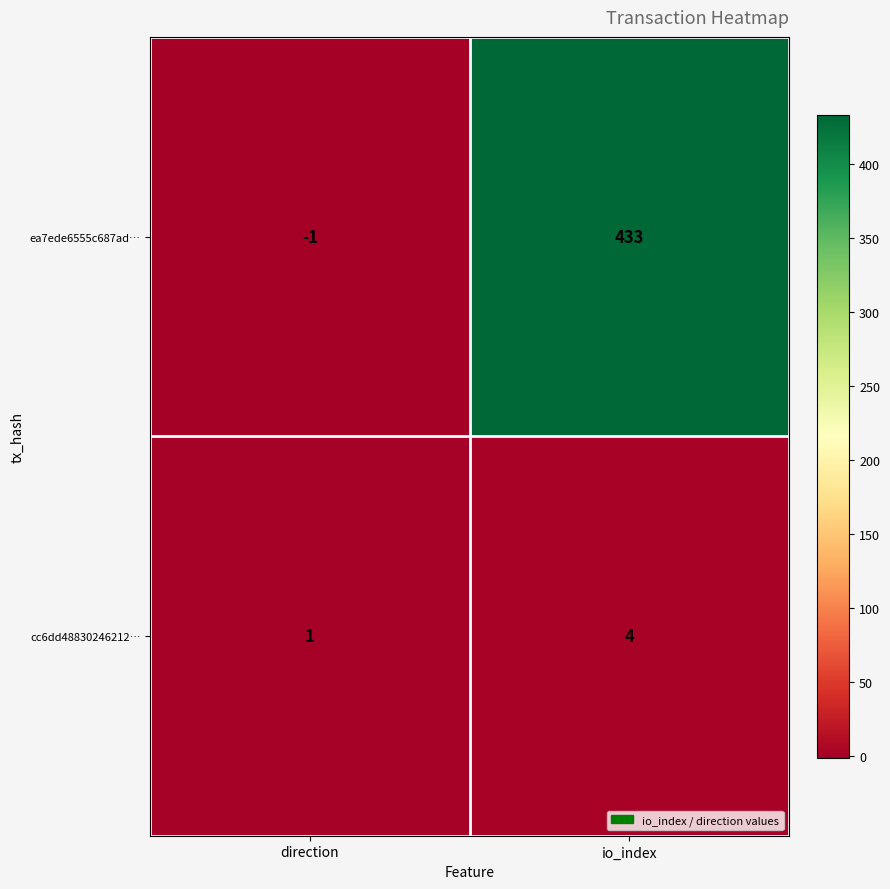

At io_index, list the series in order from largest to smallest.

ea7ede6555c687ad…, cc6dd48830246212…